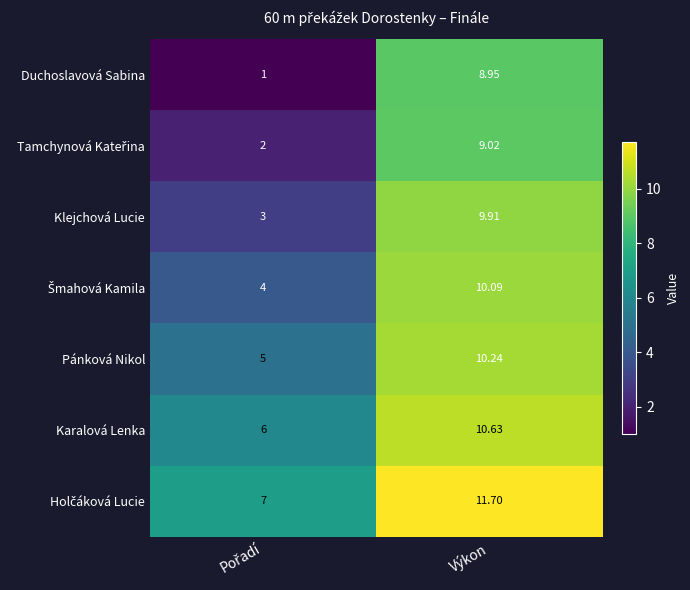

Which series has the widest spread of values?

Duchoslavová Sabina